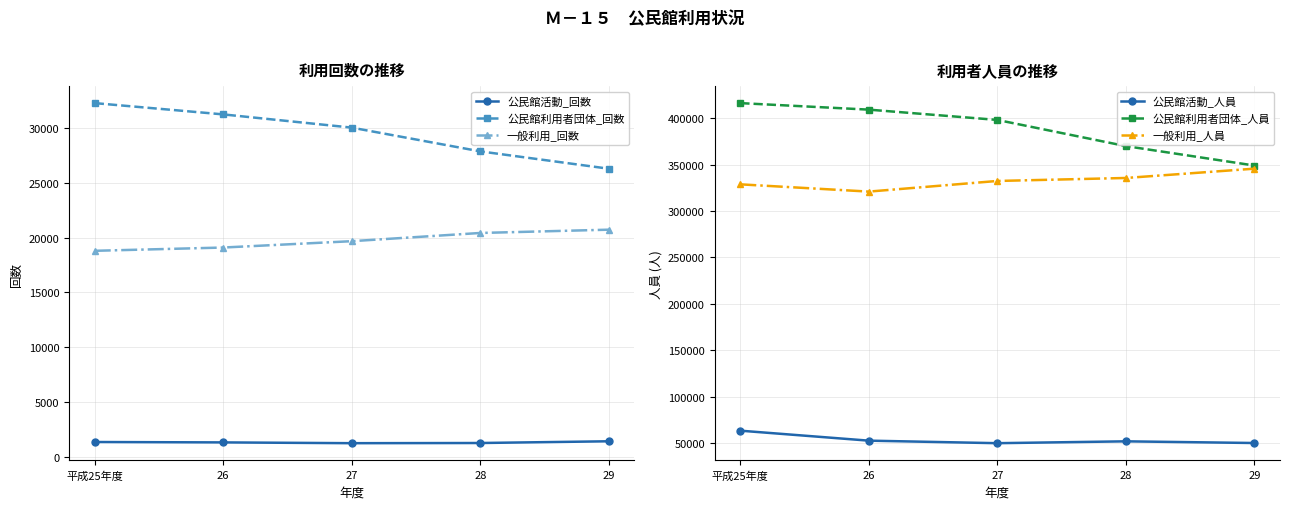

At which category is the sum across all series the highest?

平成25年度